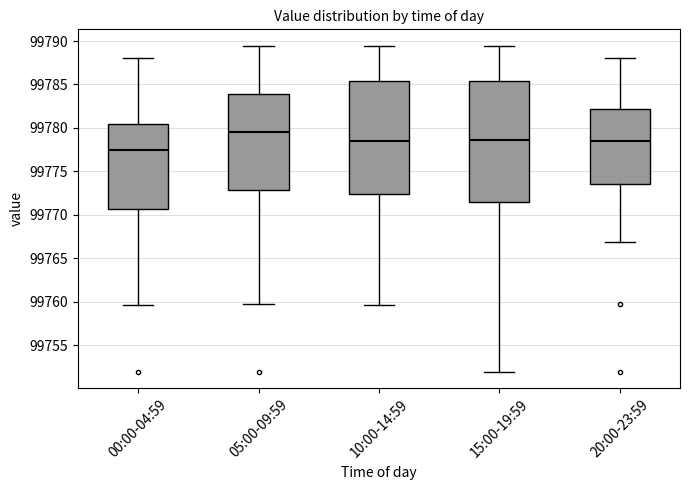

Comparing the boxes themselves (not the whiskers), which one is the tallest?

15:00-19:59